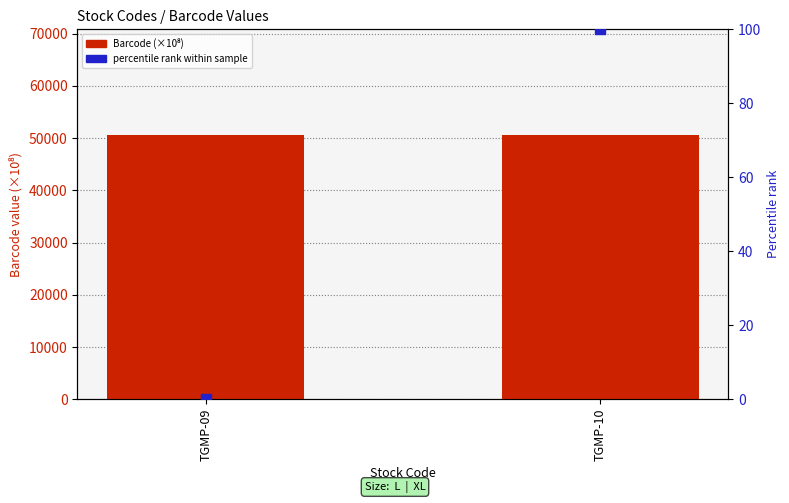

At which category is the sum across all series the highest?

TGMP-10